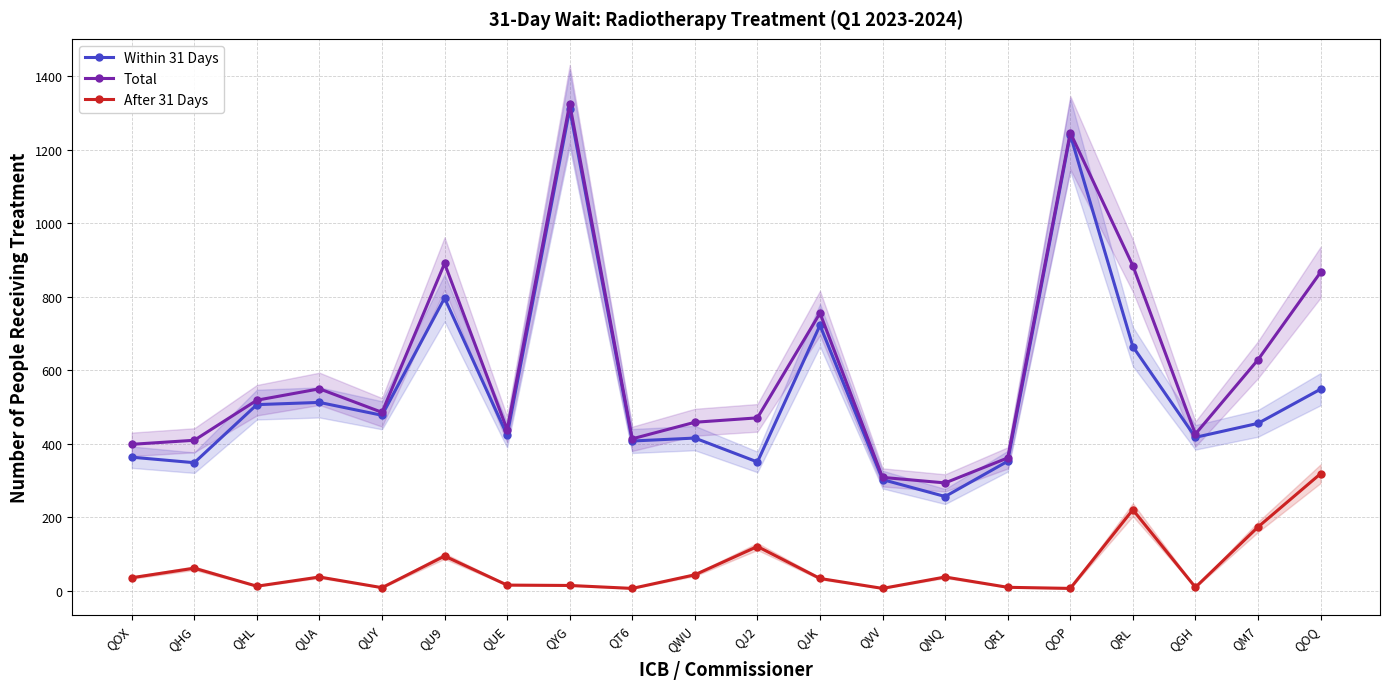

Which series has the widest spread of values?

Within 31 Days